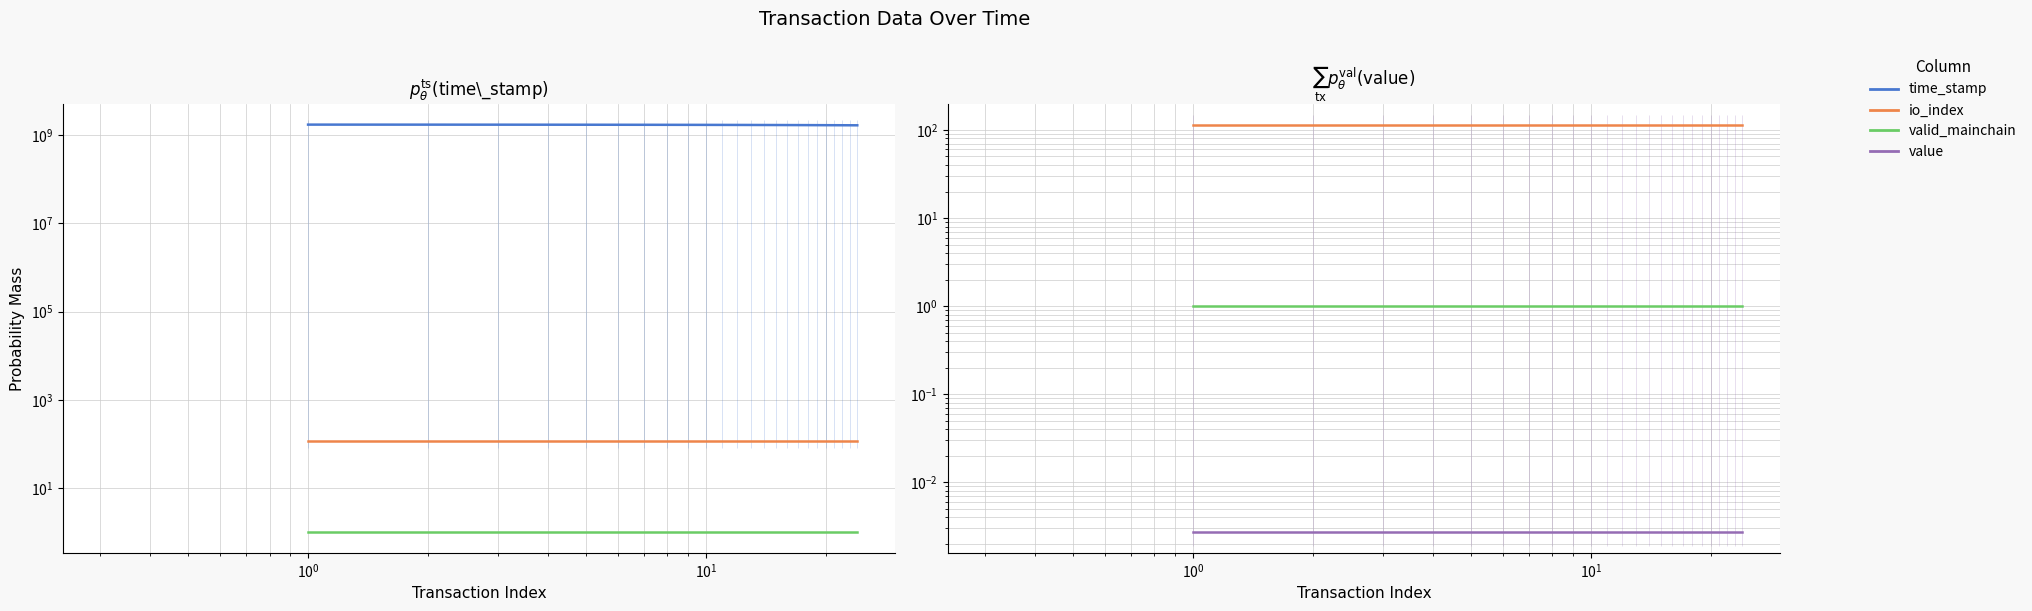

What is the maximum value for time_stamp?

1714789583.0